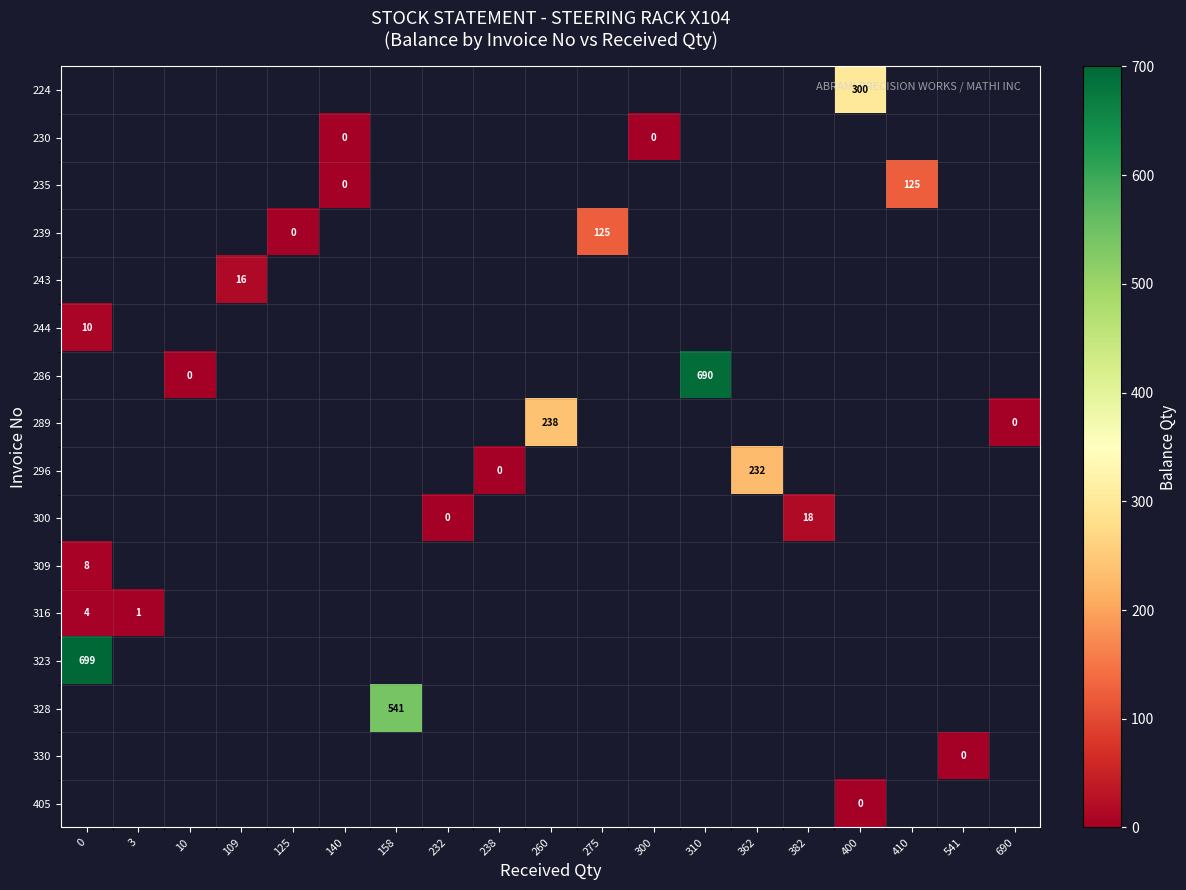

How many categories are shown in the chart?

19